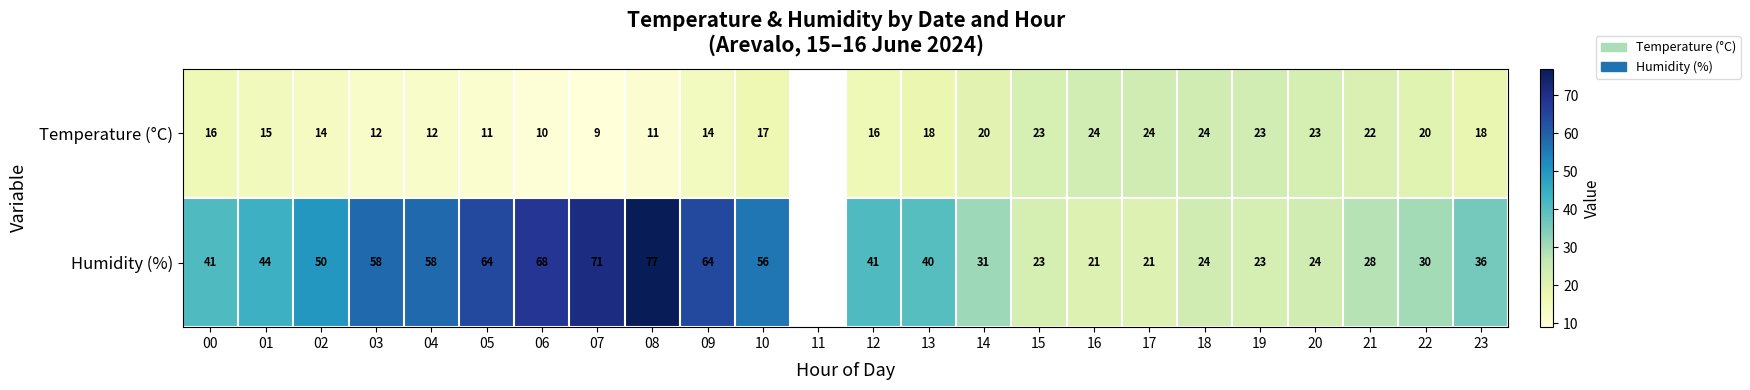

Which series changed the most between 04 and 18?

Humidity (%)